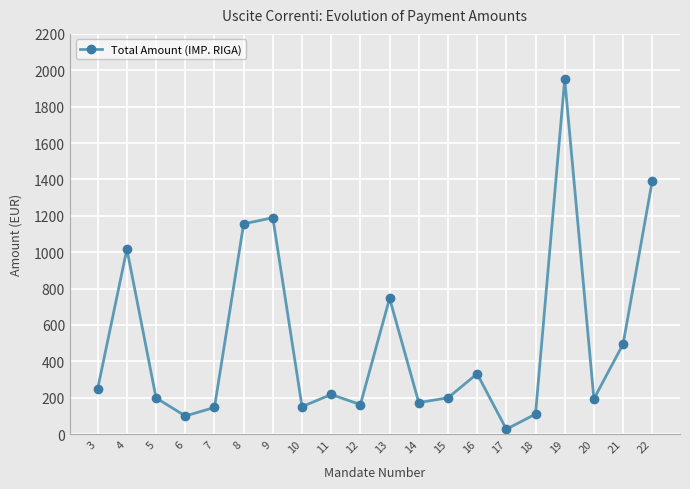

What is the minimum value shown in the chart?

27.0